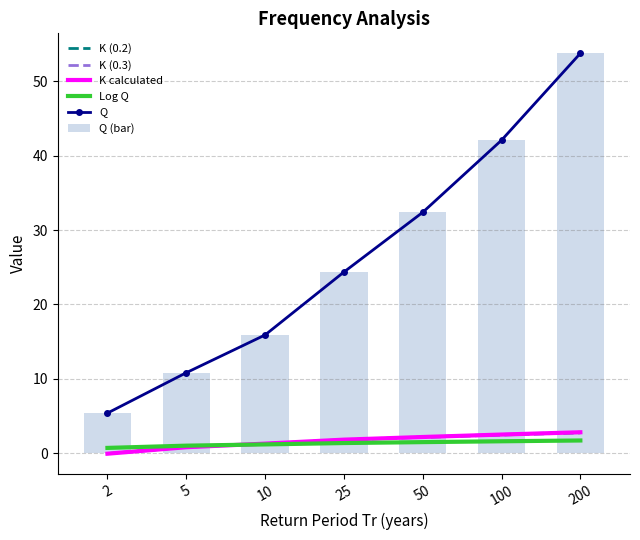

What is the average value of the Q (bar) series?

26.4